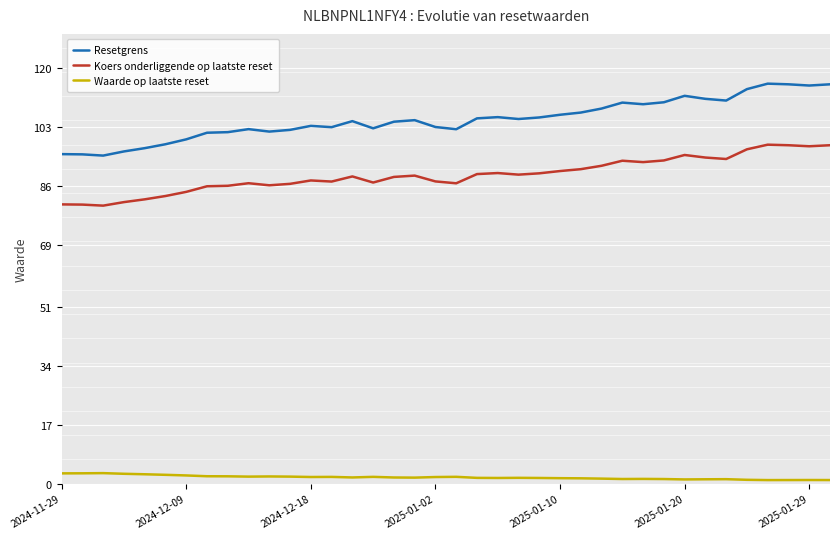

Which series has the largest total across all categories?

Resetgrens